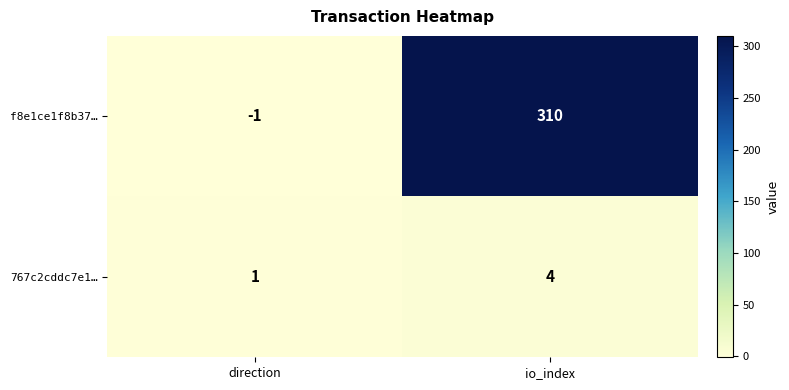

What is the spread (max minus min) of values at direction?

2